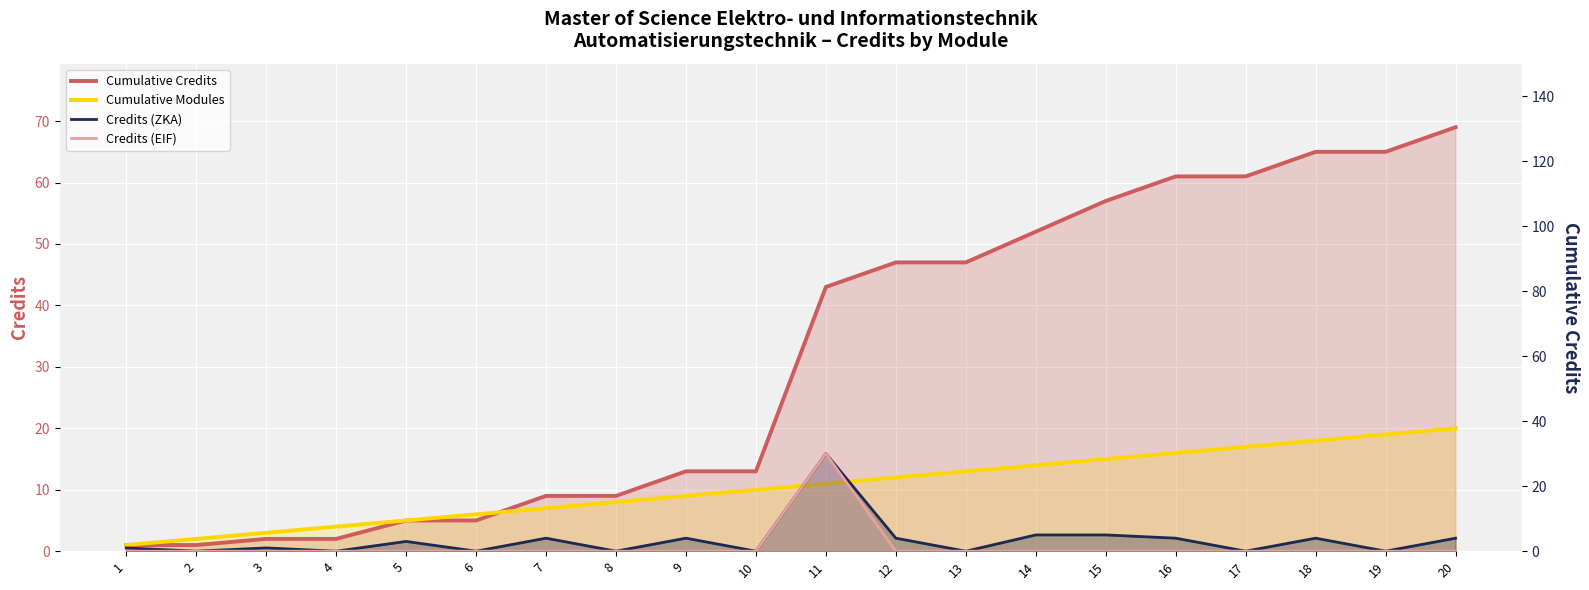

List the series in order of their peak value, highest first.

Cumulative Credits, Credits (ZKA), Credits (EIF), Cumulative Modules